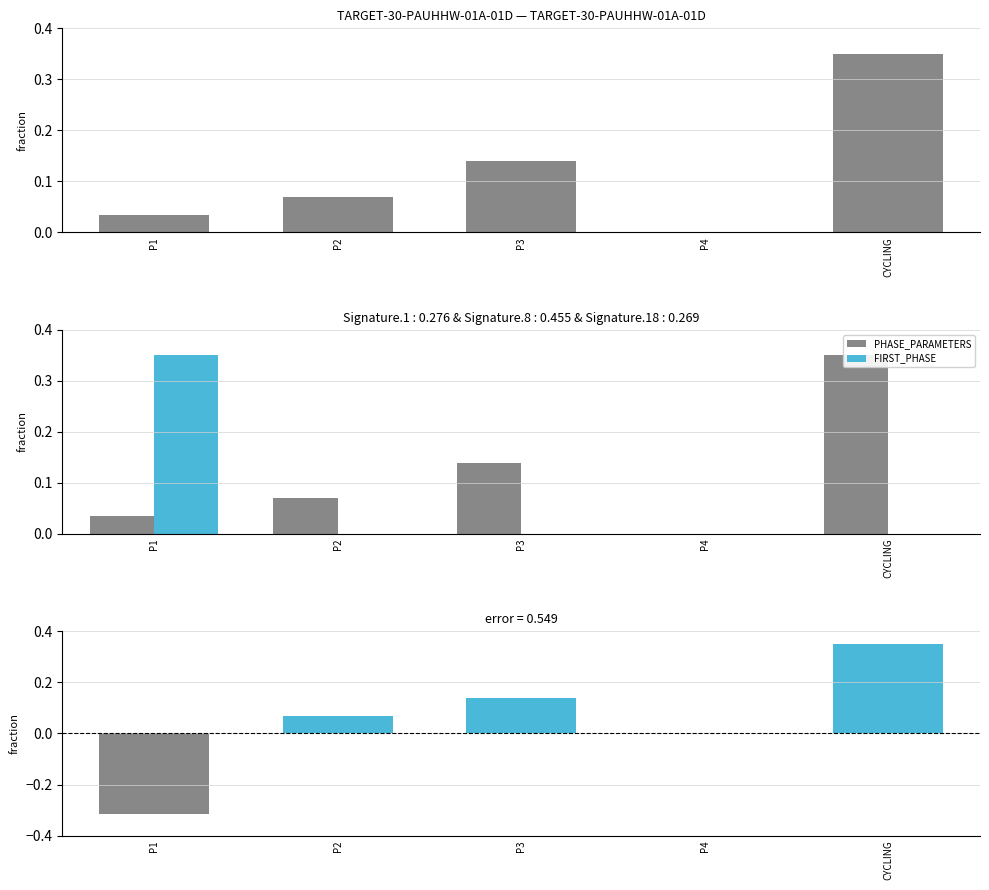

Are the bars grouped side by side (vs. stacked)?

Yes